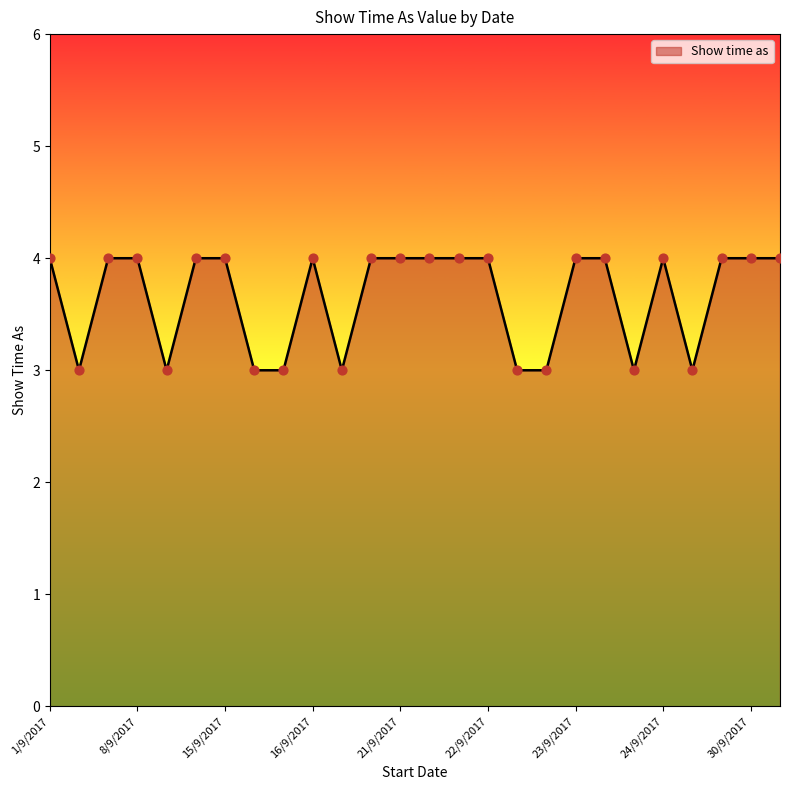

What is the smallest value displayed?

3